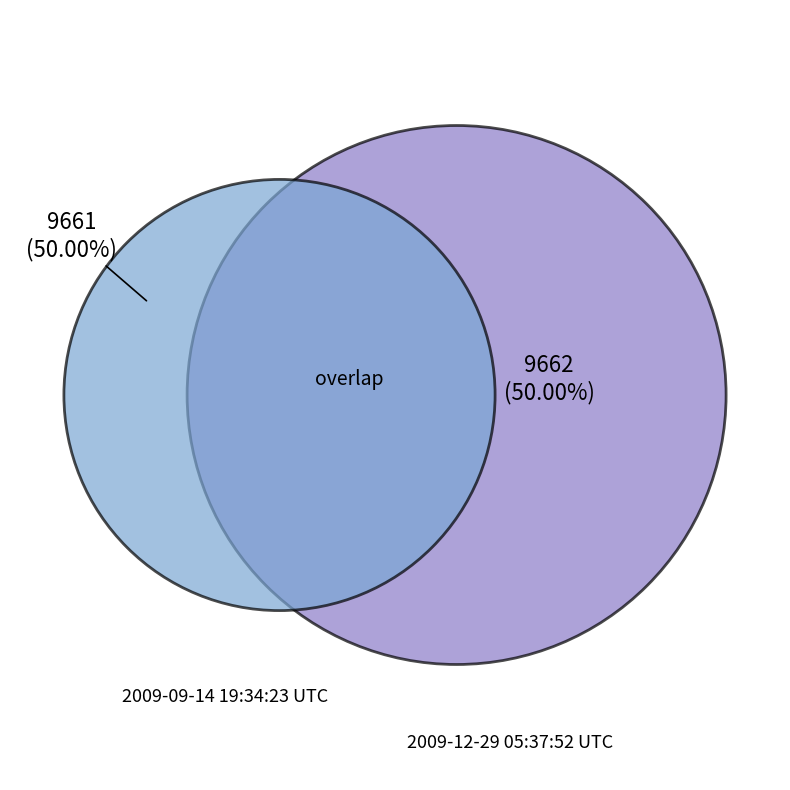

Combined, do 2009-09-14 19:34:23 UTC and 2009-12-29 05:37:52 UTC account for over 50%?

Yes